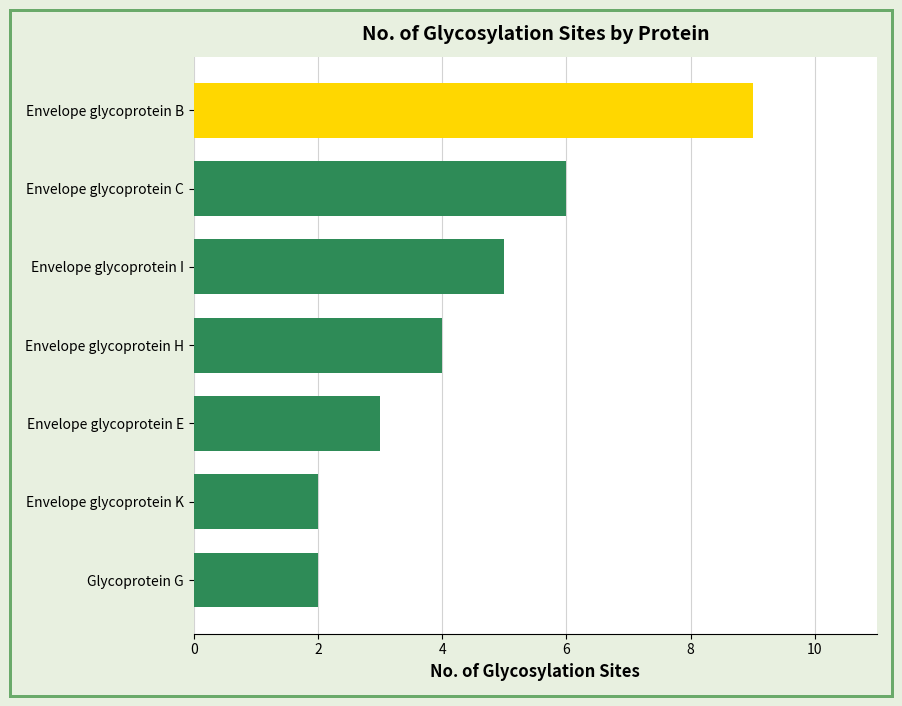

Reading bottom to top, list all the values displayed in this chart.

2	2	3	4	5	6	9